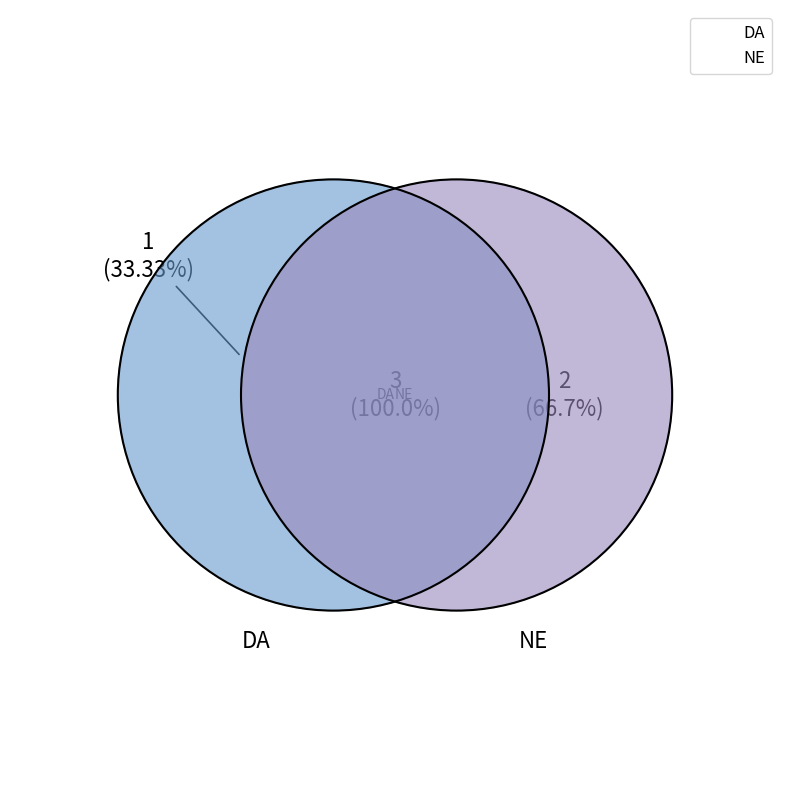

The NE slice represents 59% of the pie. True or false?

False